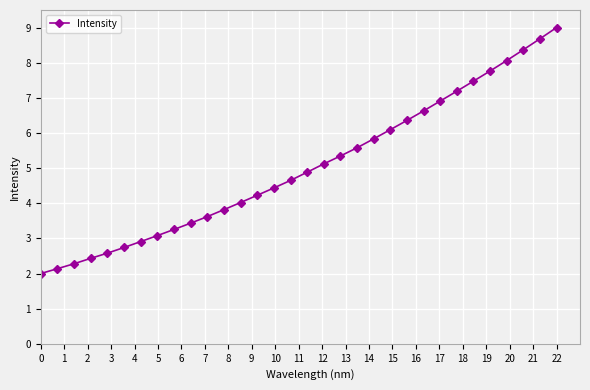

What is the minimum value shown in the chart?

2.0